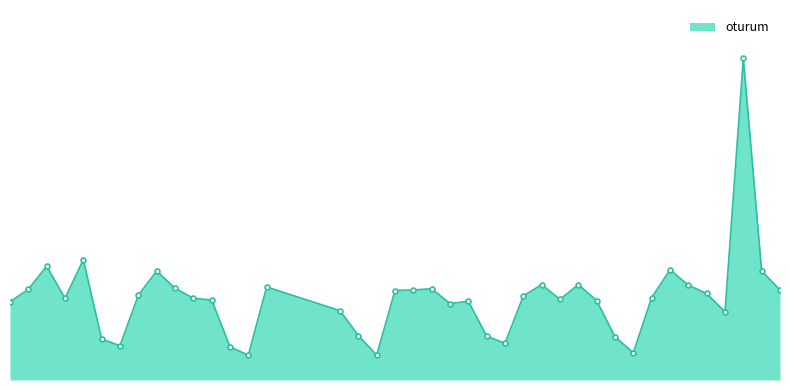

What is the minimum value shown in the chart?

42